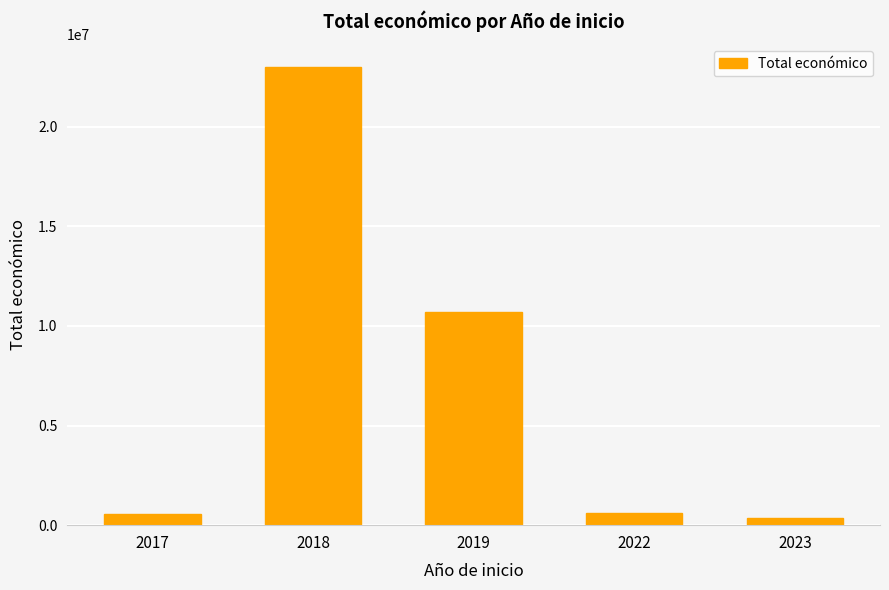

Approximately how many times larger is the value at 2018 compared to 2019?

2.2